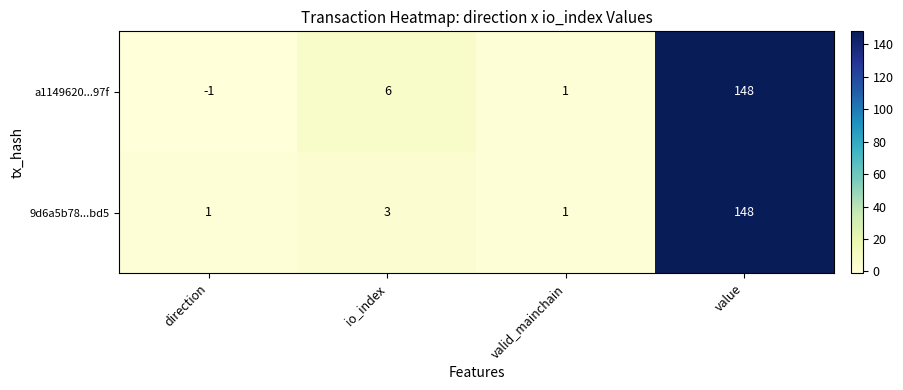

How many data points in 9d6a5b78...bd5 are less than 3?

2